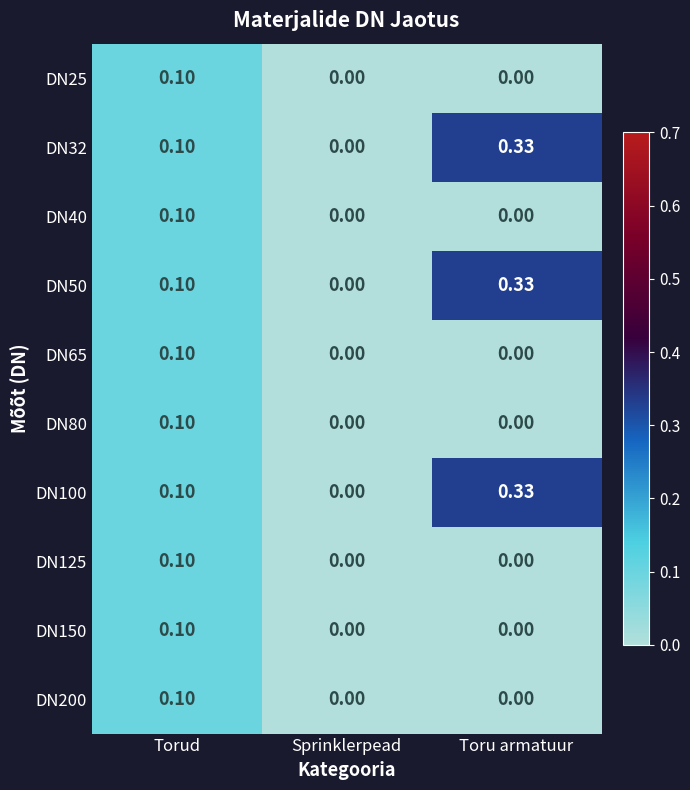

At which category does the chart reach its peak across all series?

Toru armatuur